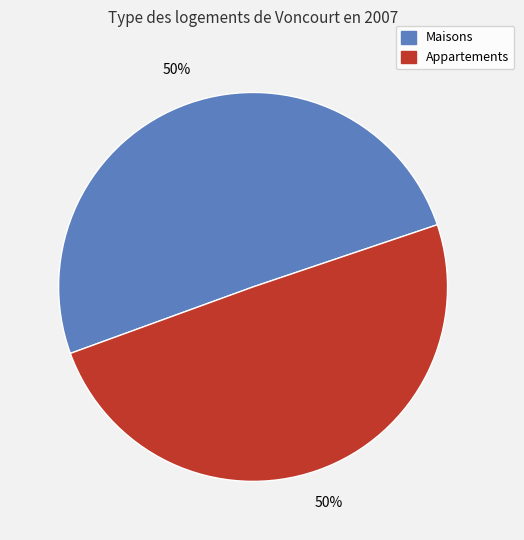

To the nearest percent, what is the average slice percentage?

50%